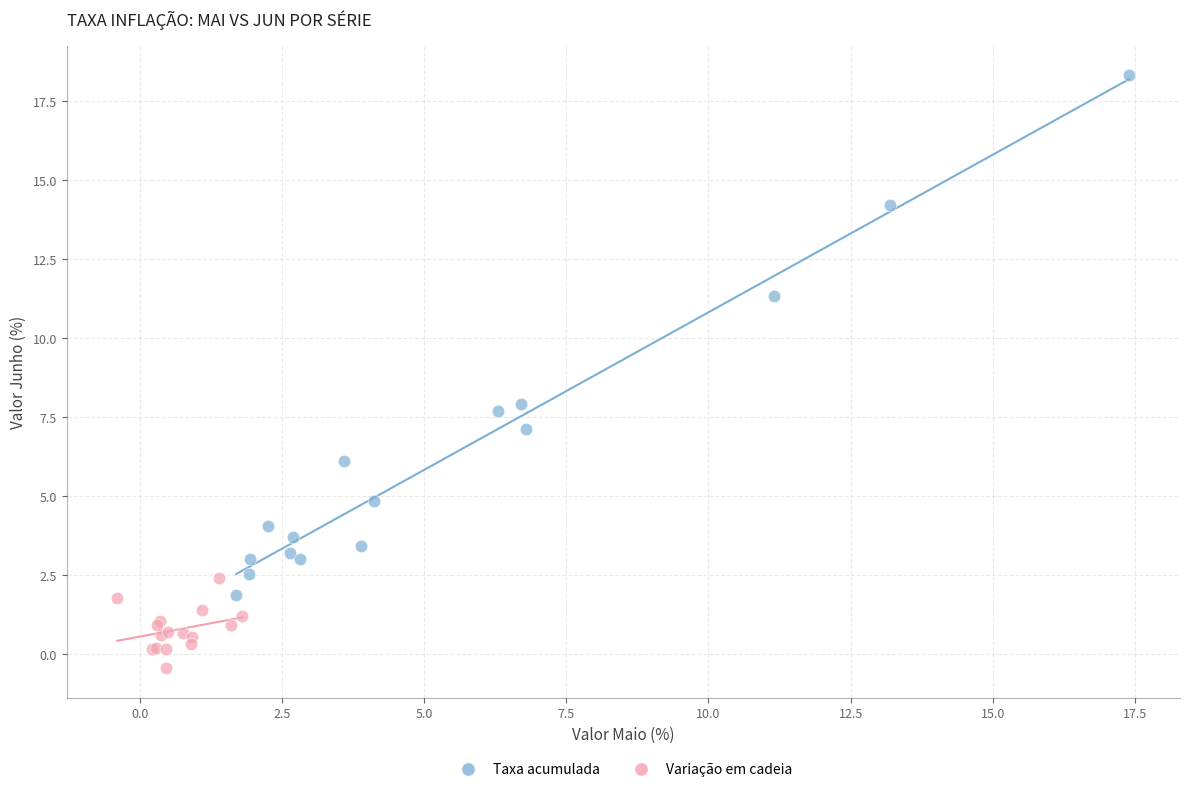

Which series has the widest spread of Y values?

Taxa acumulada